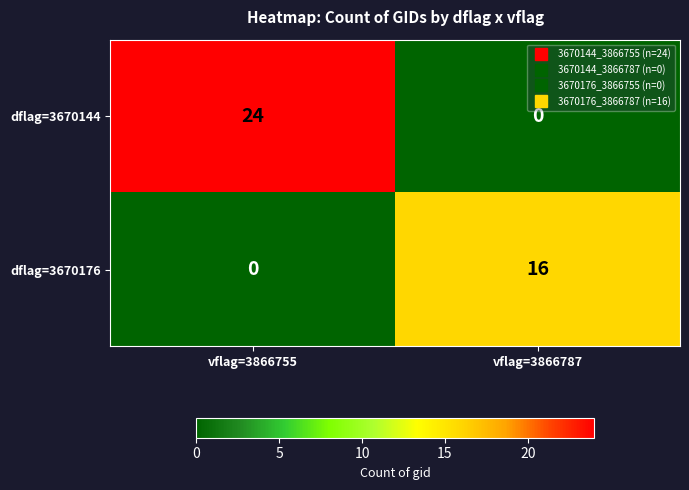

The dflag=3670176 series shows 16 at vflag=3866787. True or false?

True